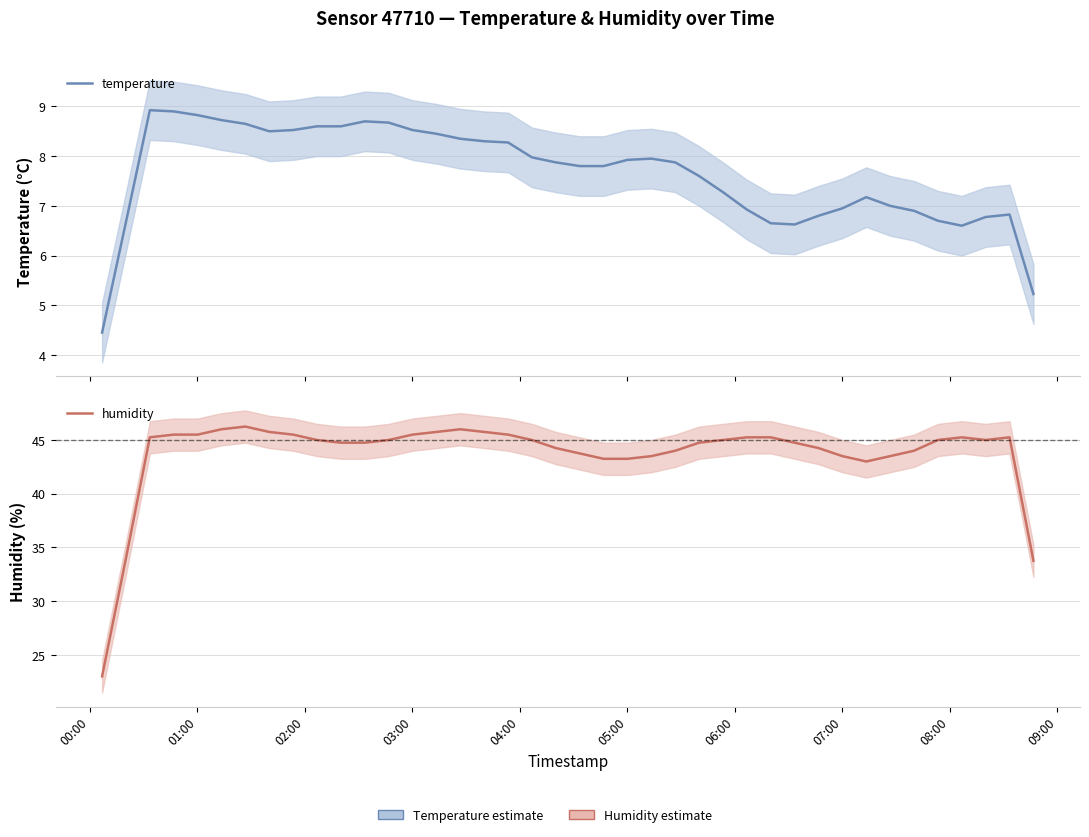

The value of humidity at 28 is 15.3. True or false?

False